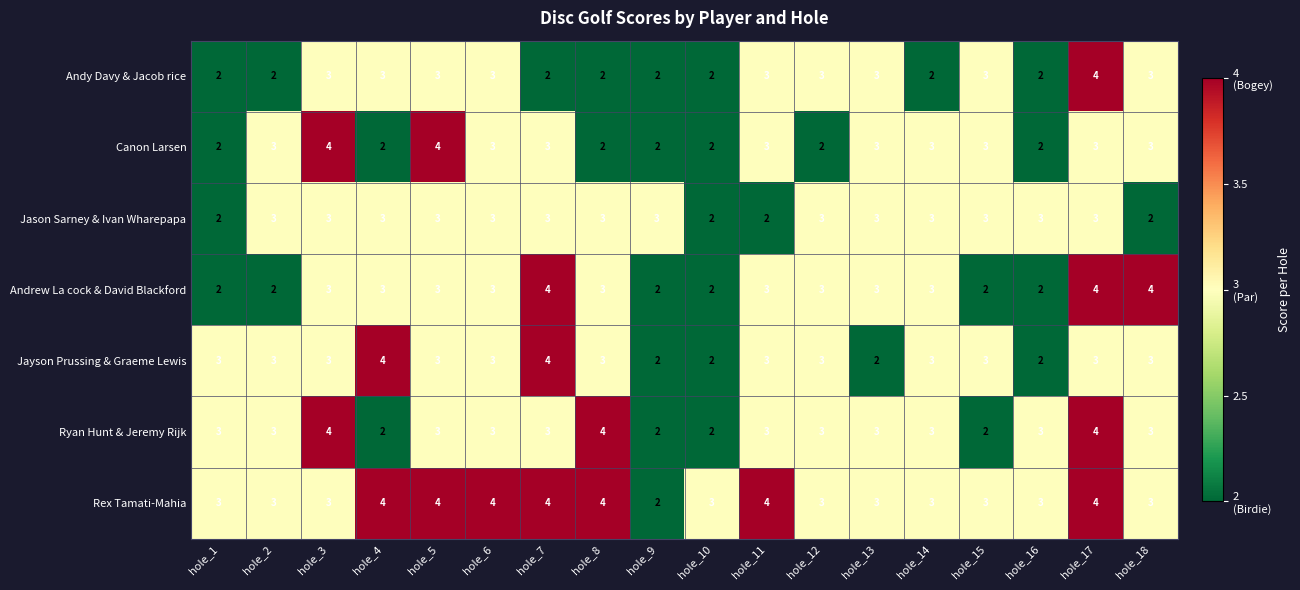

The value of Rex Tamati-Mahia at hole_3 is 4. True or false?

False